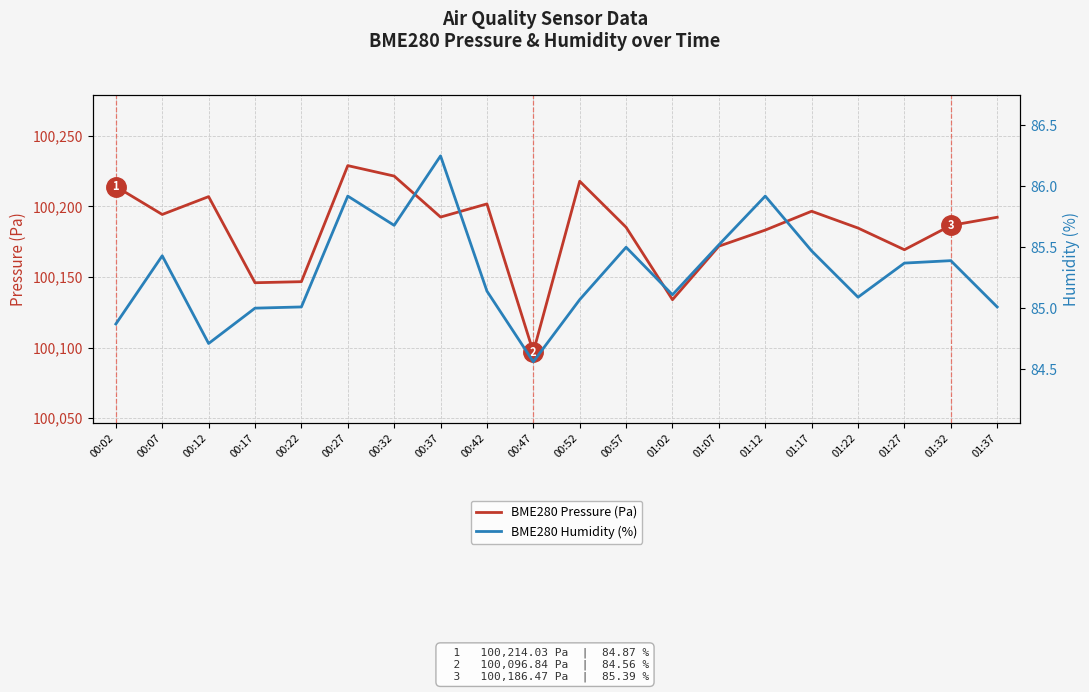

The value of BME280 Pressure (Pa) at 00:47 is 58934.0. True or false?

False